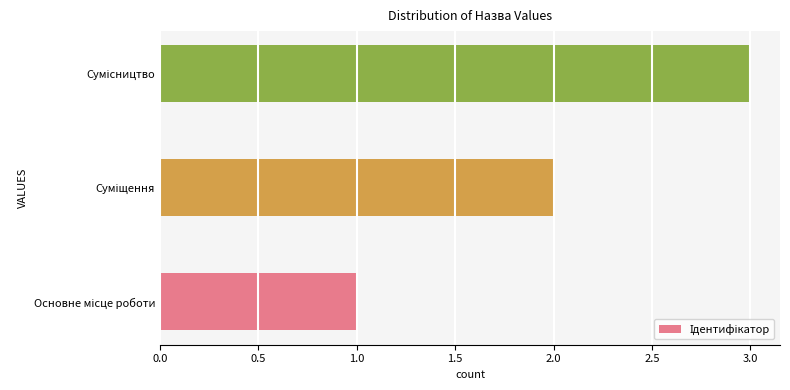

What is the maximum value shown in the chart?

3